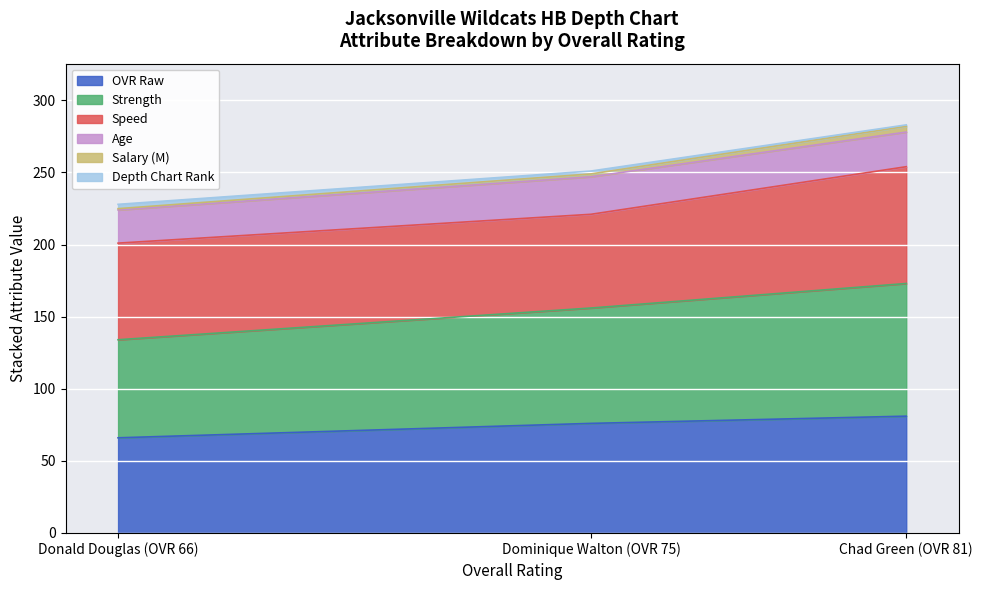

What is the maximum value for OVR Raw?

81.0